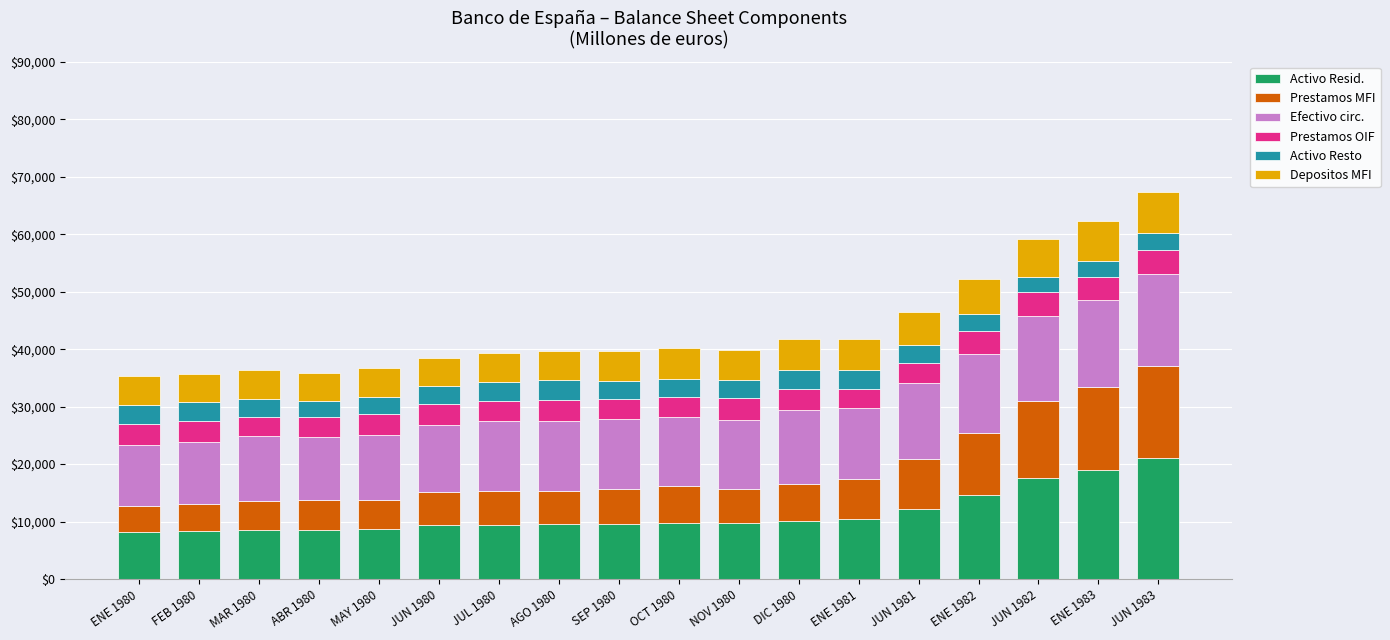

Are the bars grouped side by side (vs. stacked)?

No